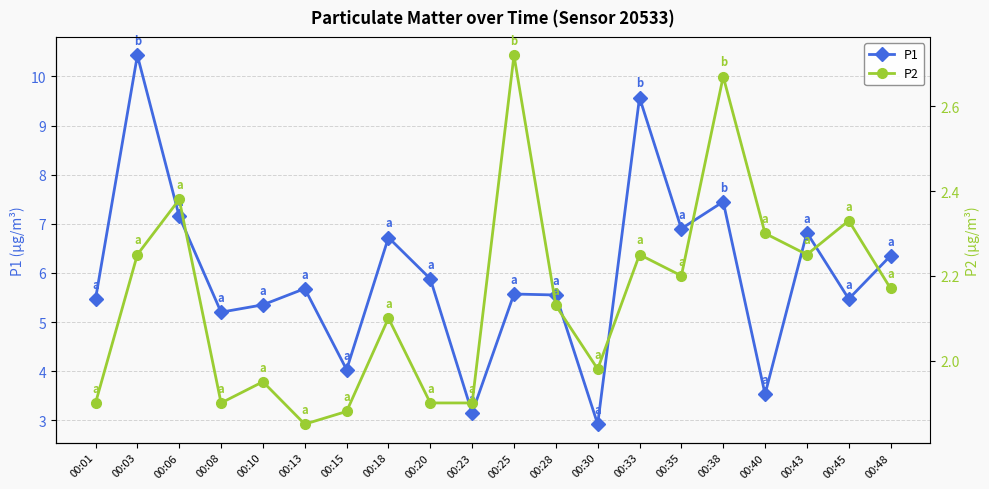

True or false: P2 has a value of 1.3 at 00:40.

False